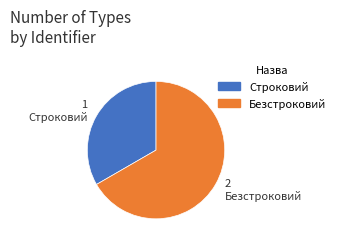

How many segments does this pie chart have?

2